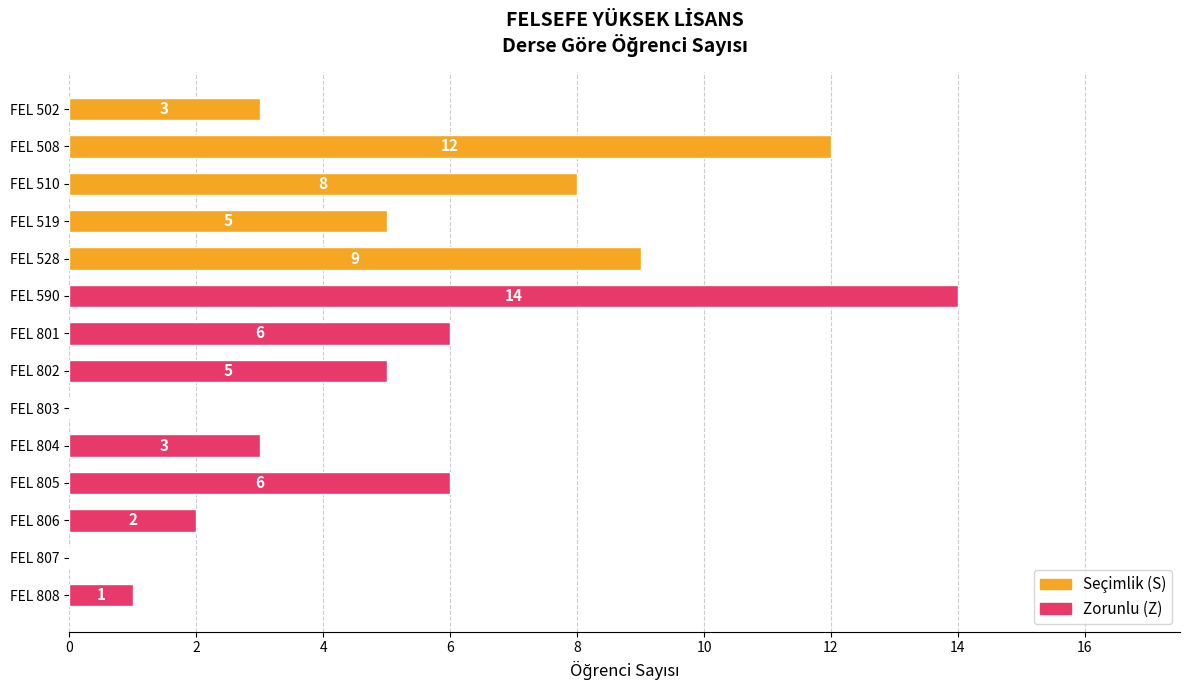

Is it true that the value at FEL 802 is 3?

False